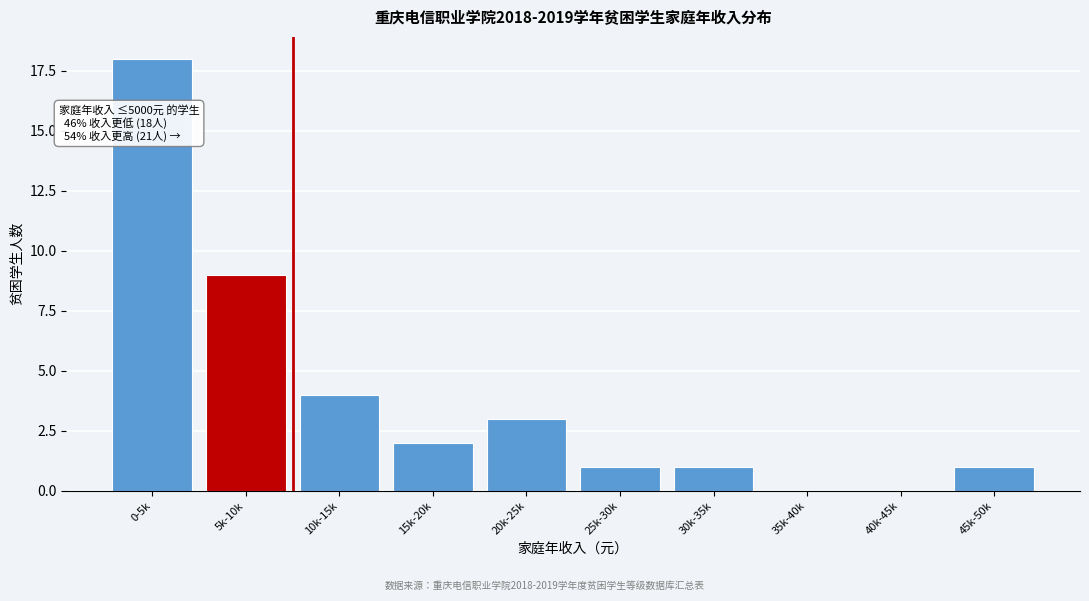

Reading left to right, what are all the values shown in this chart?

0-5k=18	5k-10k=9	10k-15k=4	15k-20k=2	20k-25k=3	25k-30k=1	30k-35k=1	35k-40k=0	40k-45k=0	45k-50k=1